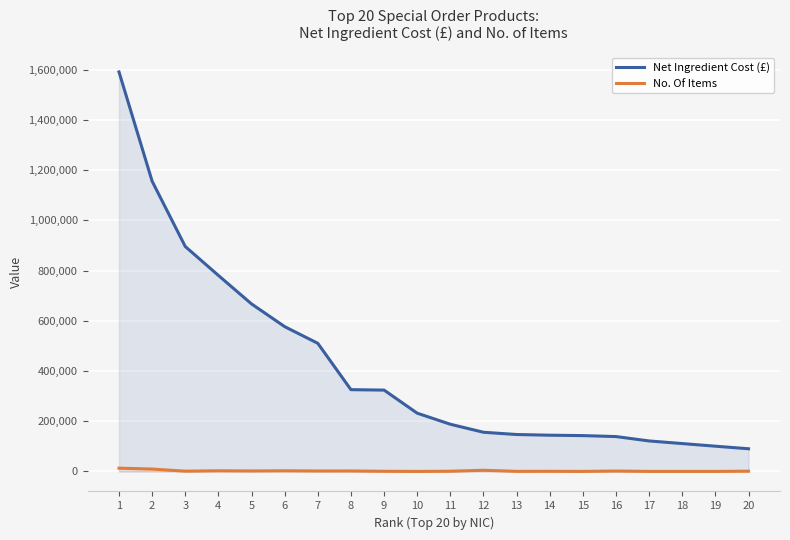

Where does the Net Ingredient Cost (£) series first go above 232227?

1